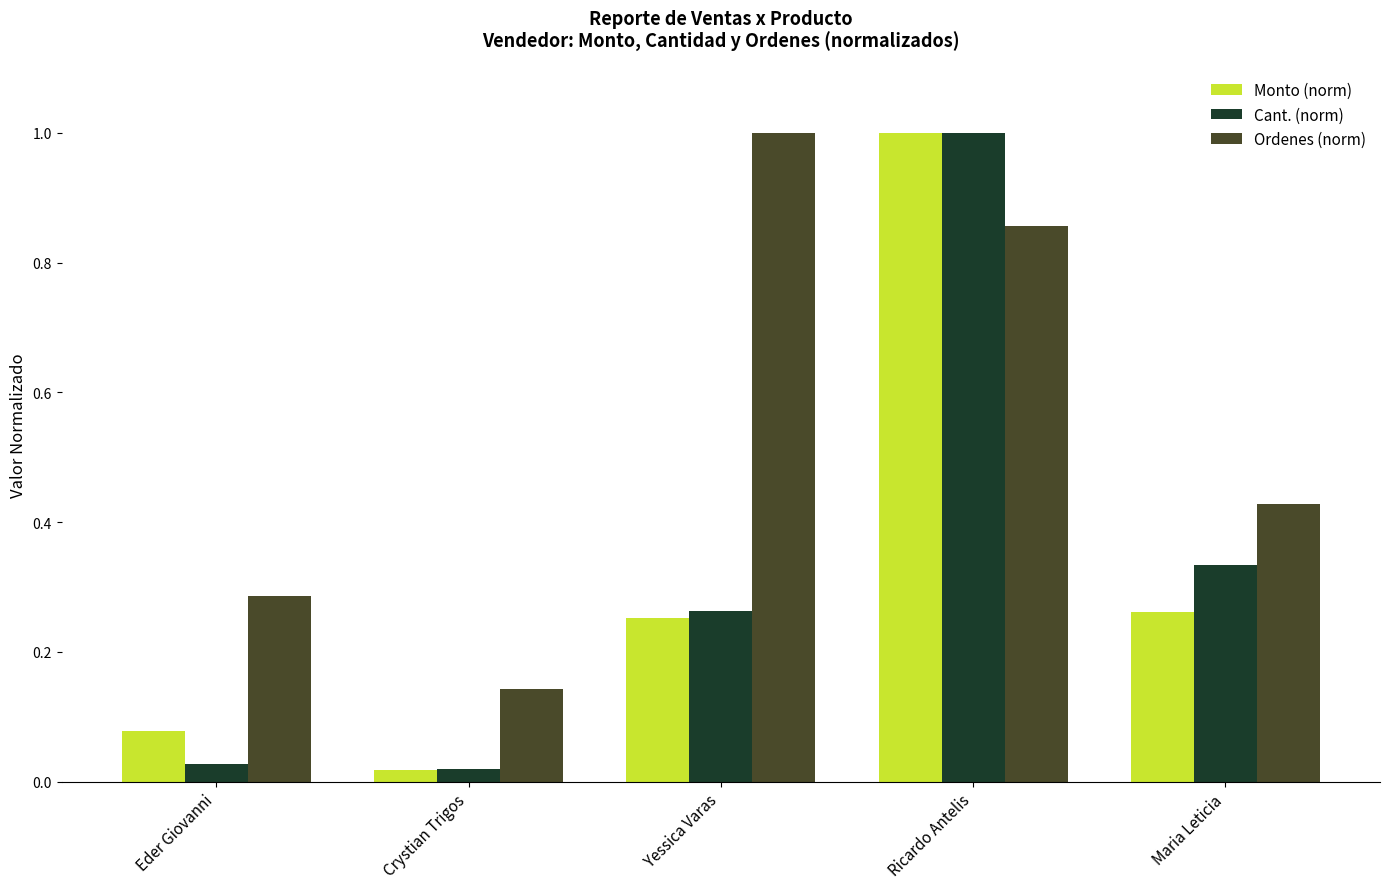

True or false: Monto (norm) has a value of 0.1 at Maria Leticia.

False